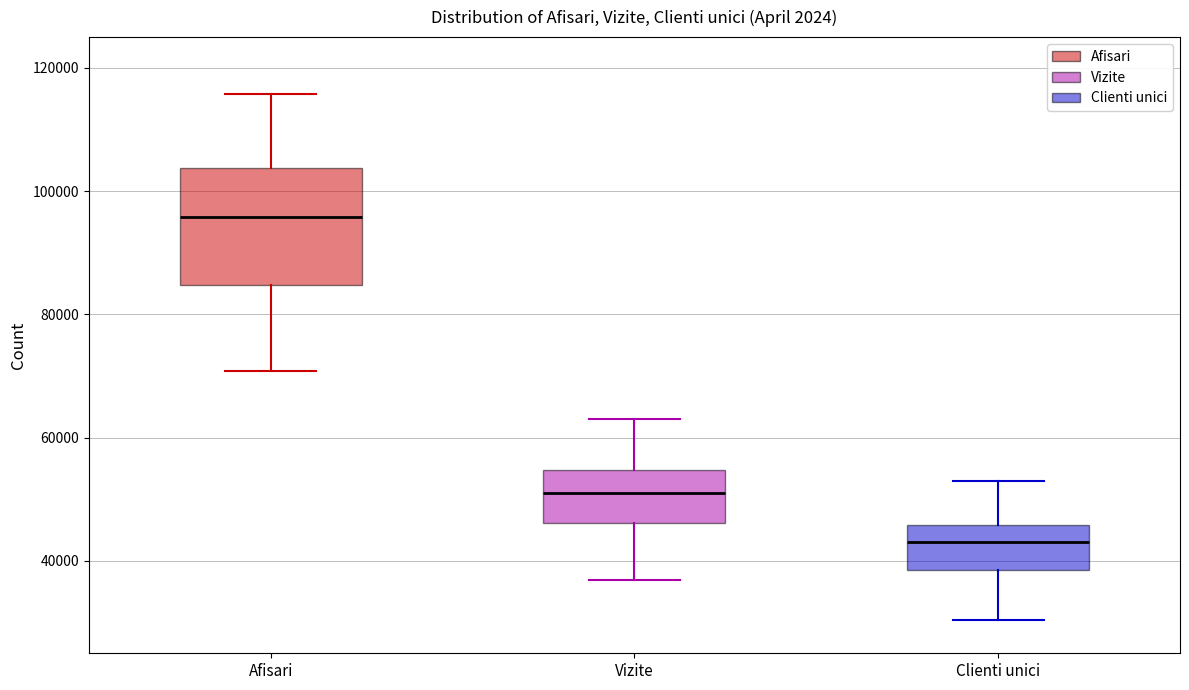

Reading left to right, transcribe this box plot: for each box, give where its median line is, the range the box spans, and where its two whiskers end, as read against the y-axis. The values are not printed on the chart, so give them approximately, as read against the axis.

Afisari: median 96000, box 84000 to 104000, whiskers 70000 to 116000
Vizite: median 52000, box 46000 to 54000, whiskers 36000 to 64000
Clienti unici: median 44000, box 38000 to 46000, whiskers 30000 to 52000